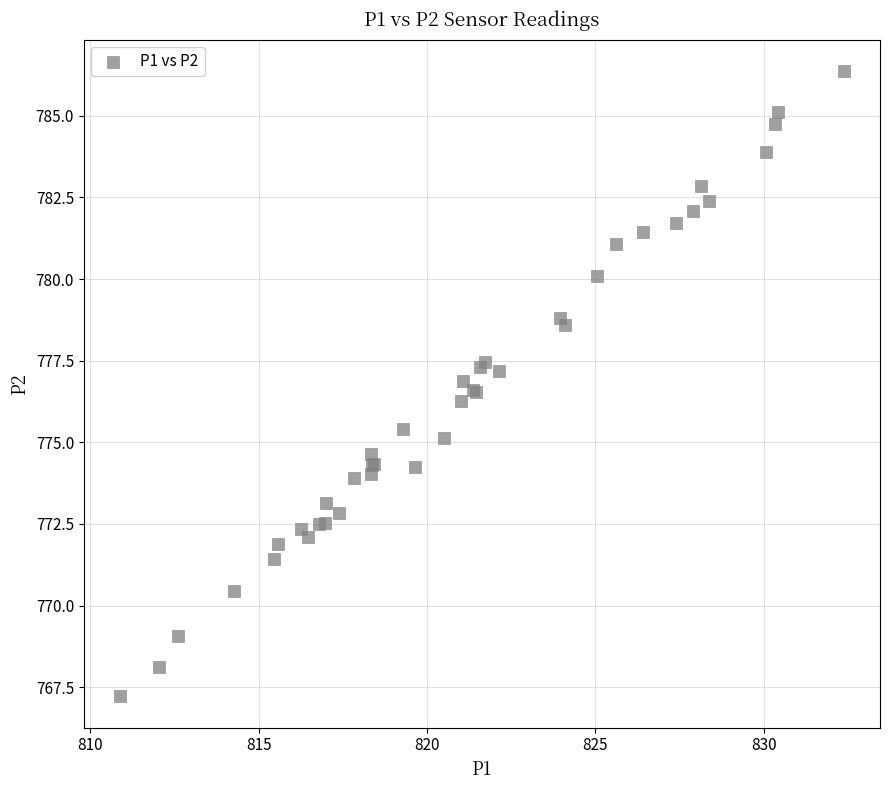

What Y value in the scatter plot is closest to 776?

776.3